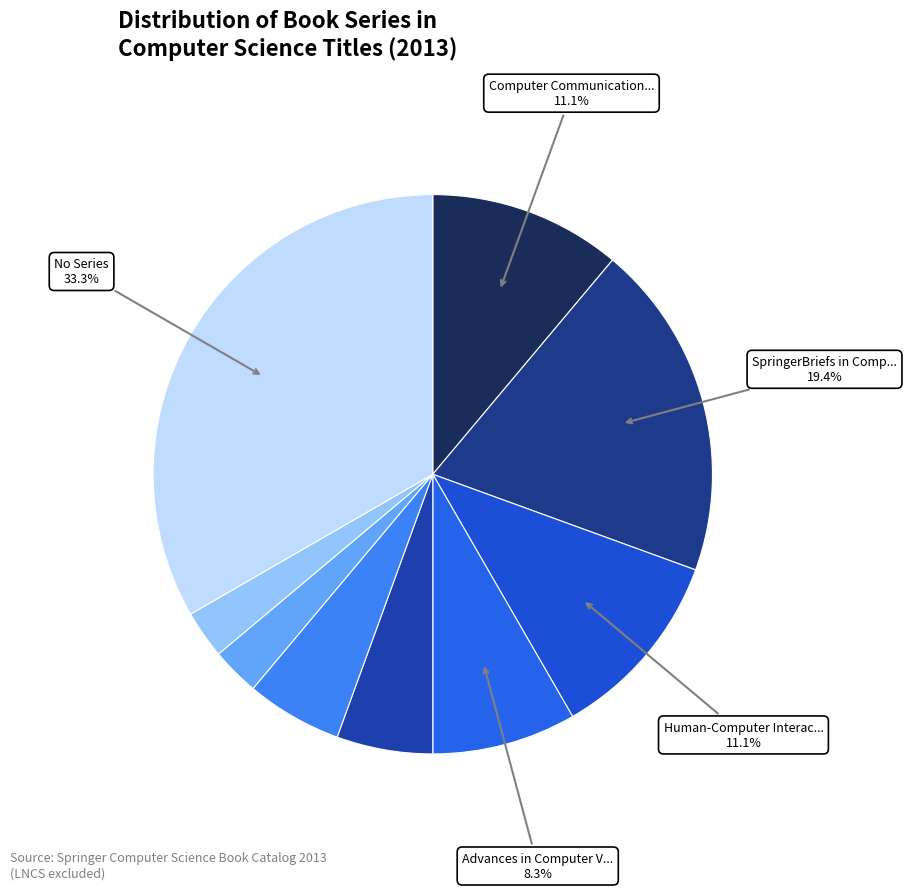

How many segments does this pie chart have?

9